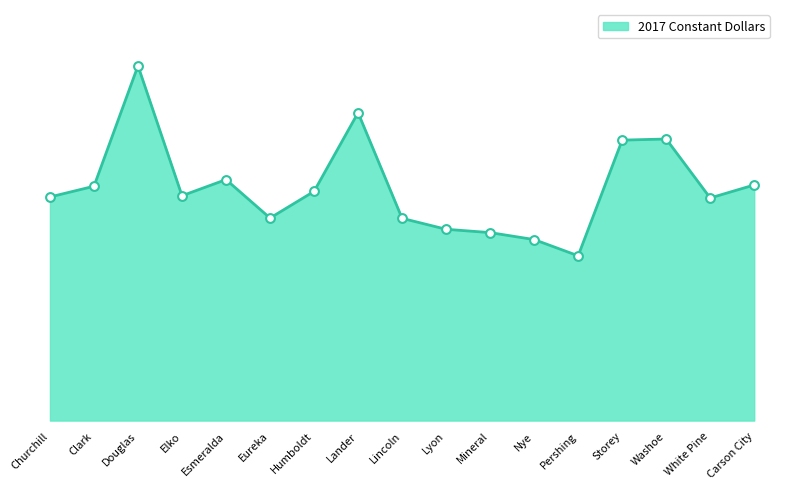

What is the change in value from Eureka to White Pine?

+3901